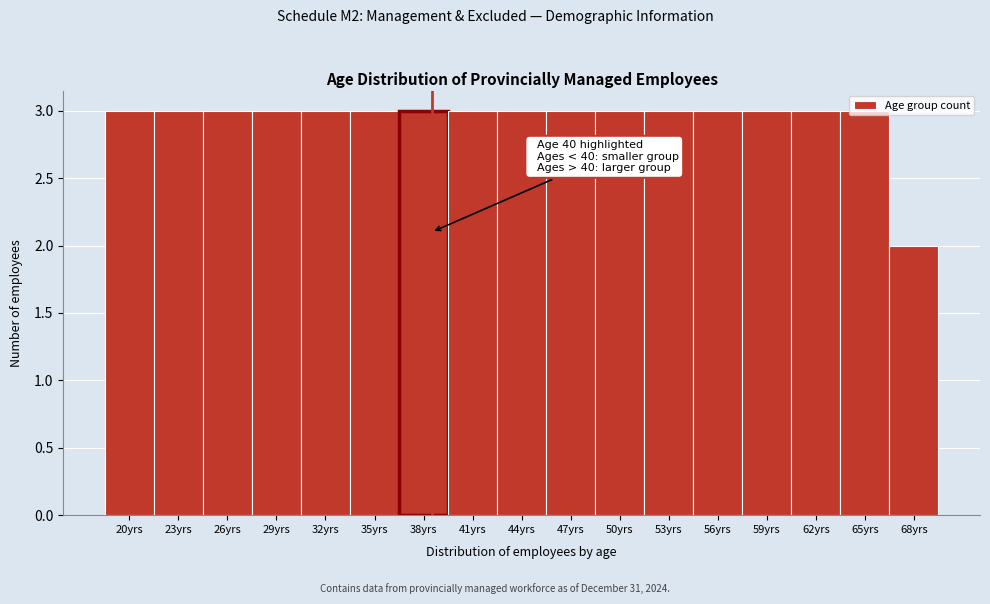

True or false: the data shows 3 at 47yrs.

True